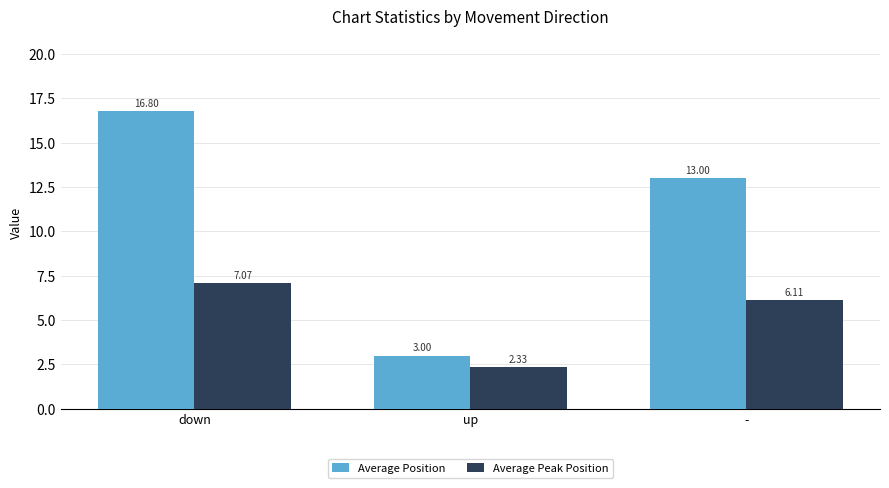

Read the Average Position value at down.

16.8